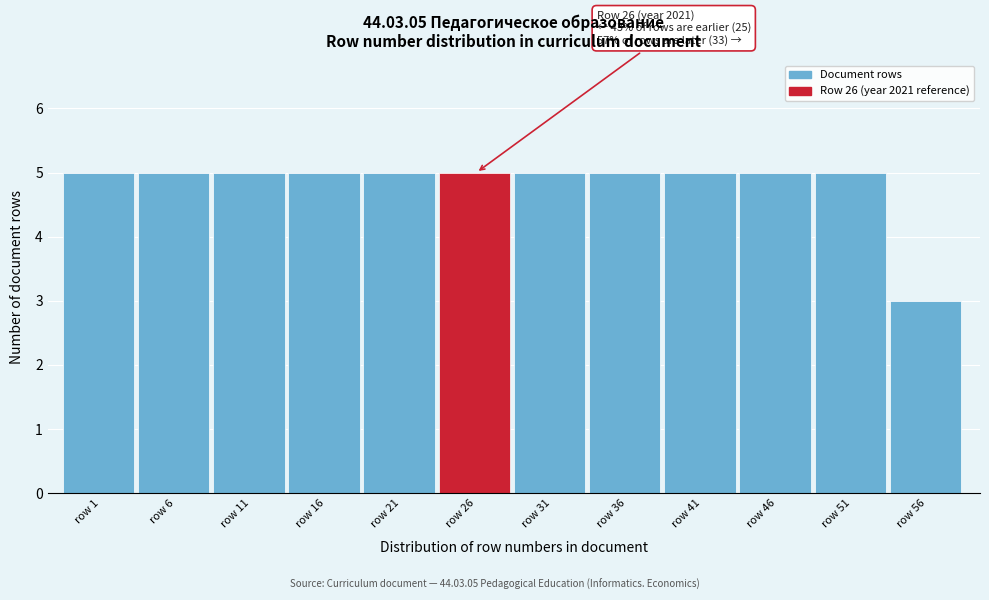

Reading left to right, list all the values displayed in this chart.

row 1=5	row 6=5	row 11=5	row 16=5	row 21=5	row 26=5	row 31=5	row 36=5	row 41=5	row 46=5	row 51=5	row 56=3